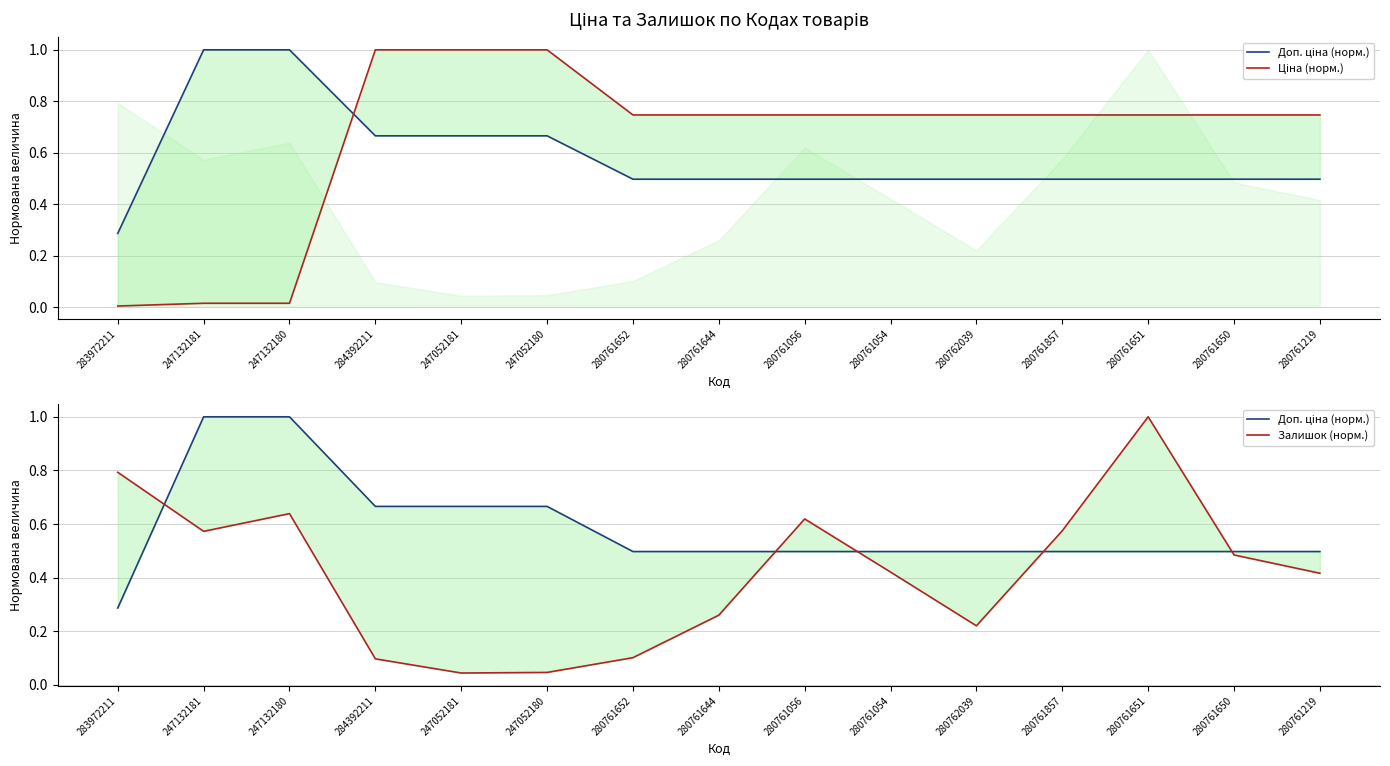

True or false: Ціна (норм.) and Доп. ціна (норм.) intersect in this chart.

True